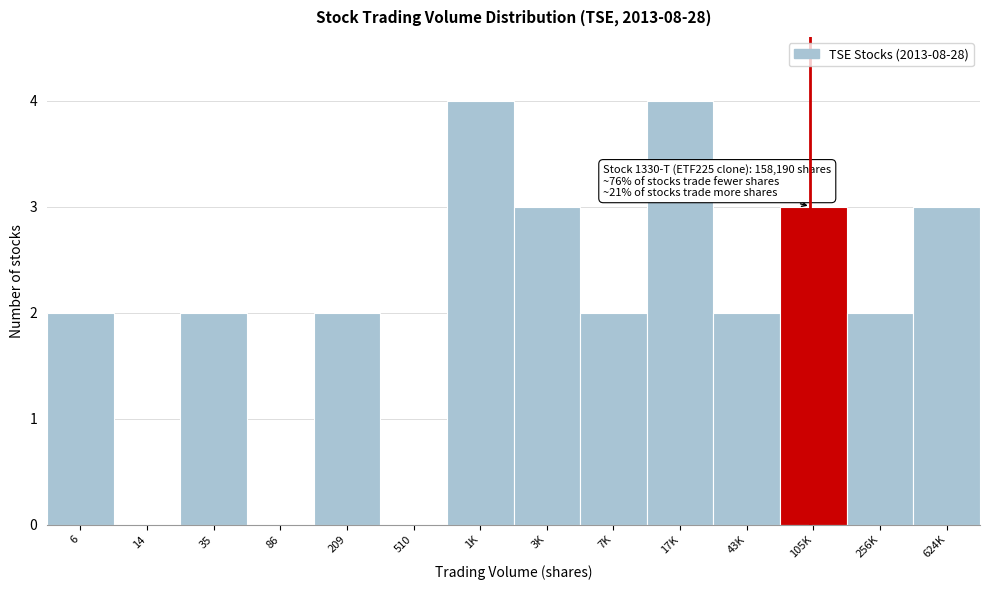

Reading left to right, what are all the values shown in this chart?

6=2	14=0	35=2	86=0	209=2	510=0	1K=4	3K=3	7K=2	17K=4	43K=2	105K=3	256K=2	624K=3